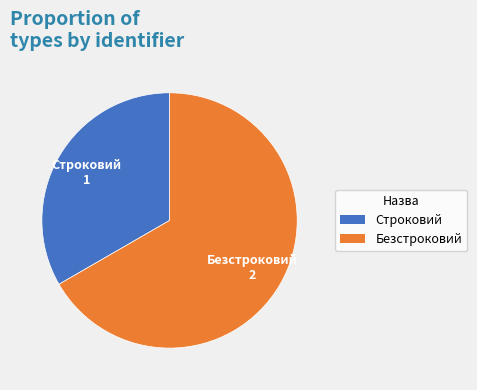

How many slices are in this pie chart?

2